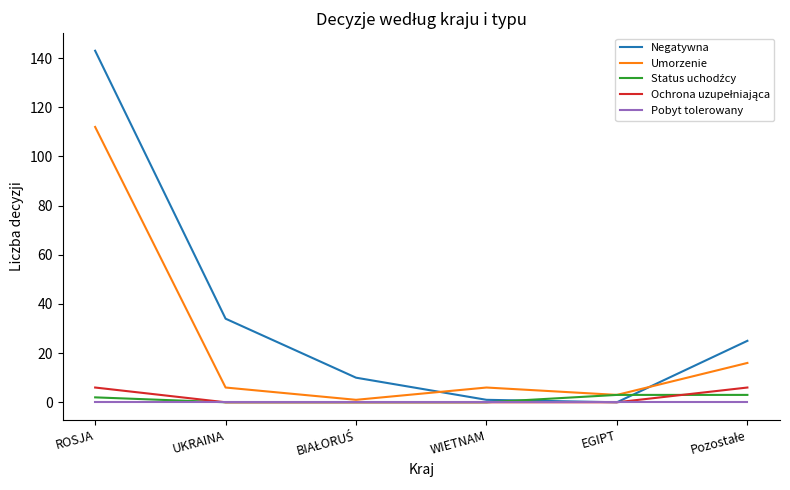

Which series has the largest total across all categories?

Negatywna